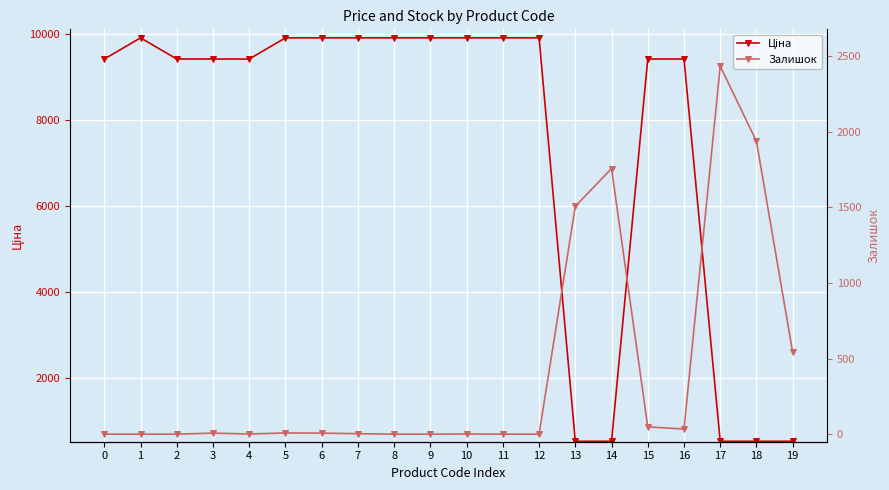

How many interior local valleys does the Залишок series have?

2